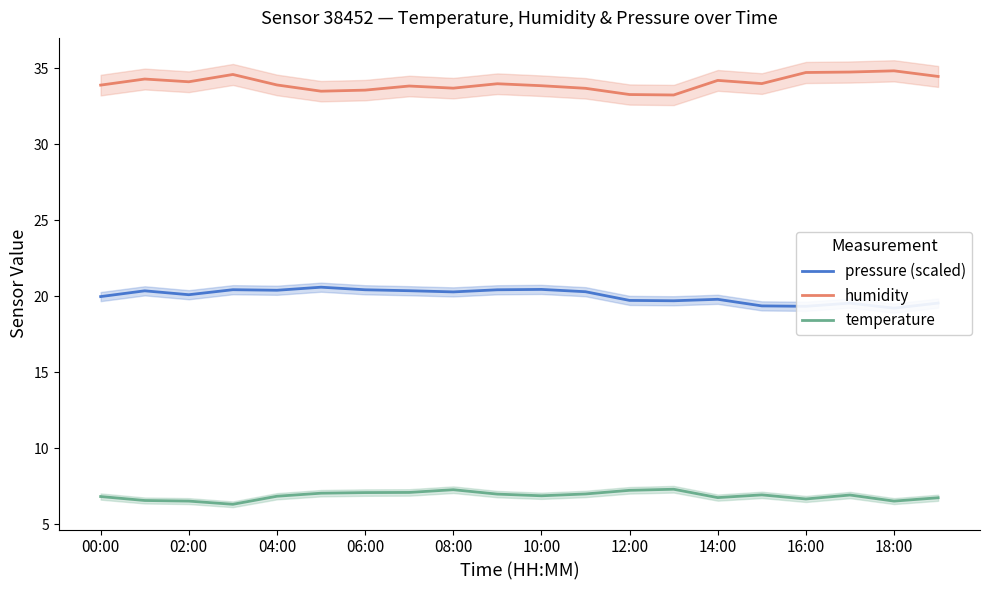

How many values in the pressure (scaled) series exceed 20?

11